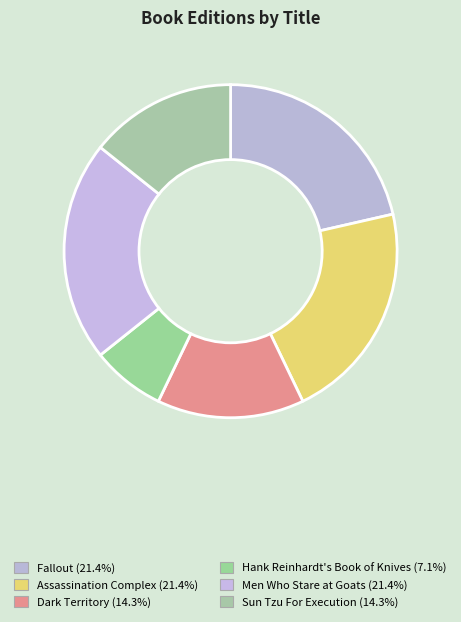

To the nearest percent, what is the difference between the Dark Territory and Hank Reinhardt's Book of Knives slice percentages?

7%